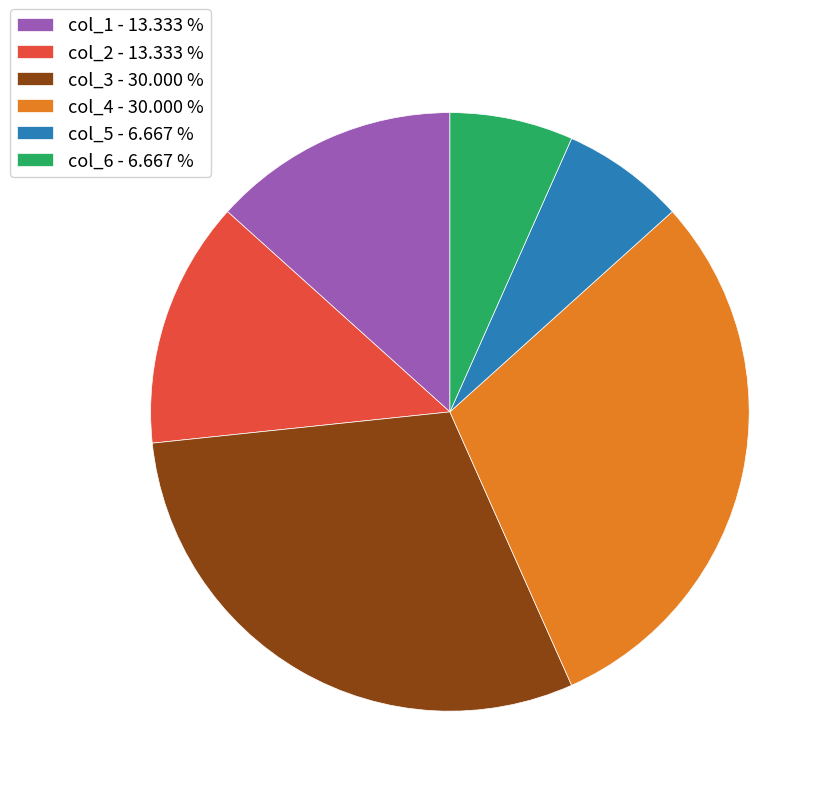

The col_6 slice represents 1% of the pie. True or false?

False